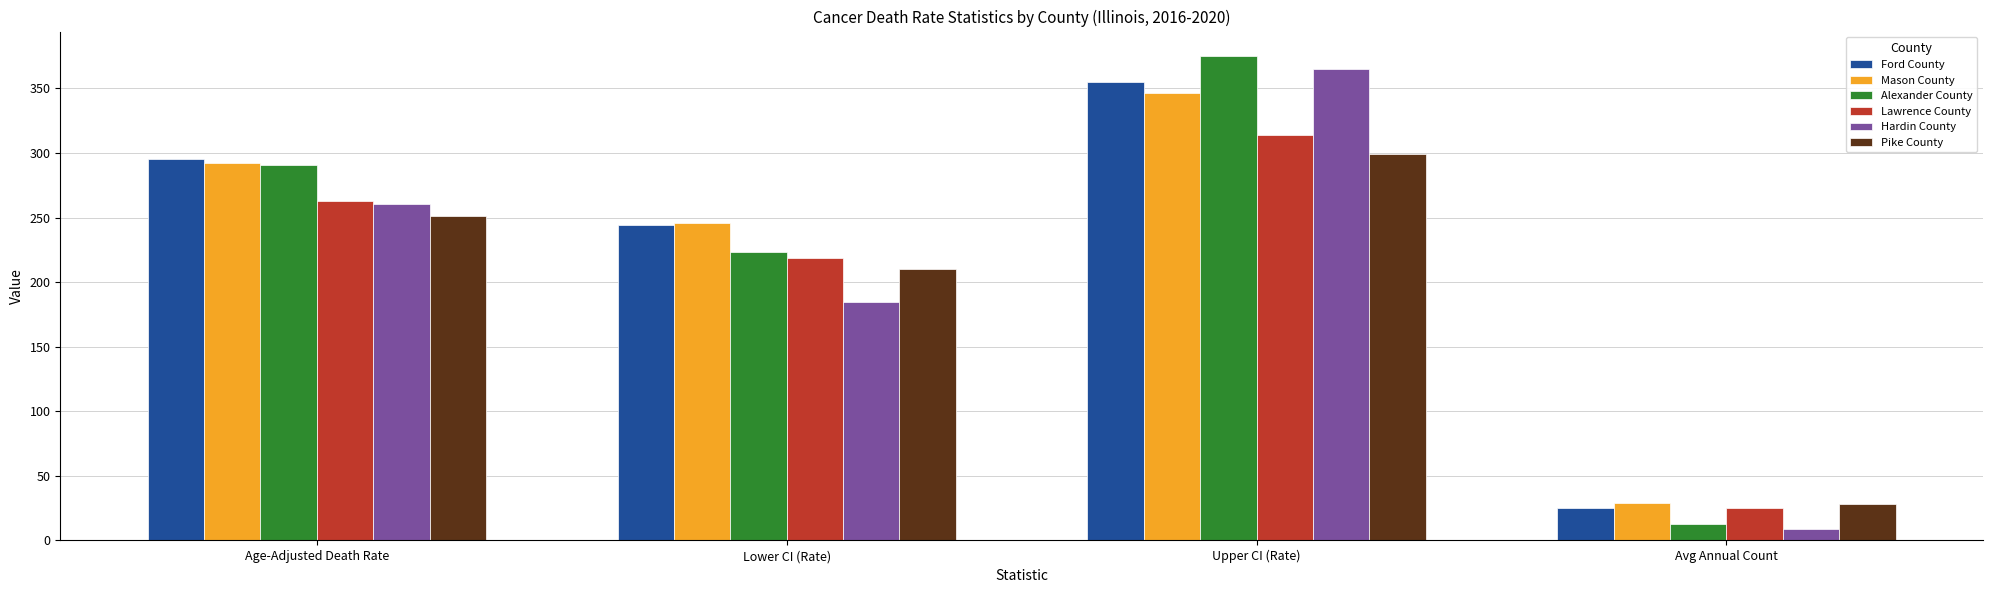

What is the difference between the maximum and minimum values in the Hardin County series?

356.0